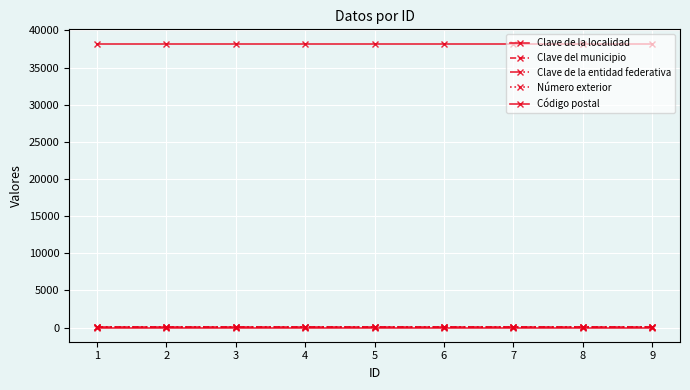

The Clave de la entidad federativa series shows 17 at 2. True or false?

False